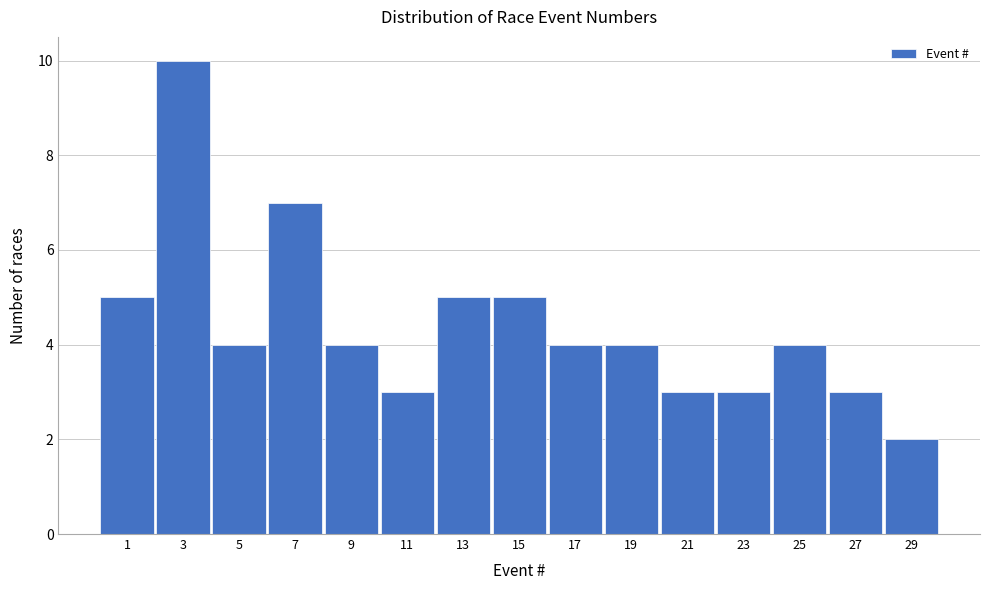

Reading left to right, transcribe all the data shown in this chart.

1=5	3=10	5=4	7=7	9=4	11=3	13=5	15=5	17=4	19=4	21=3	23=3	25=4	27=3	29=2